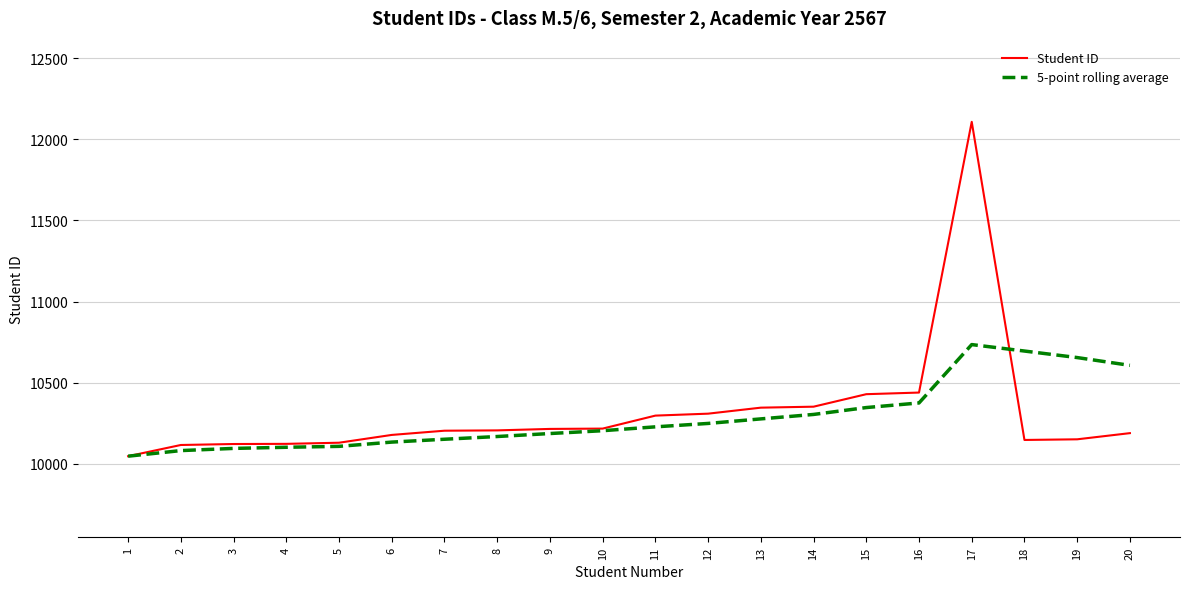

What is the smallest value displayed?

10047.0